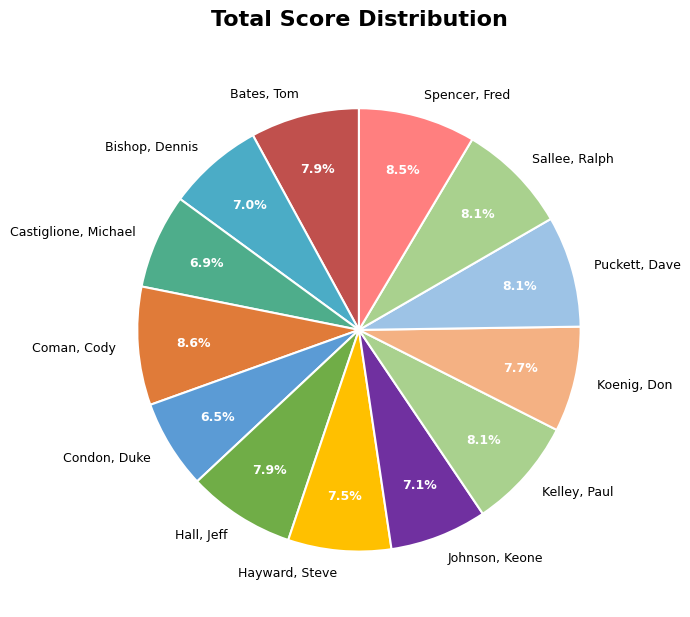

How much of the chart is everything except Puckett, Dave?

91.9%